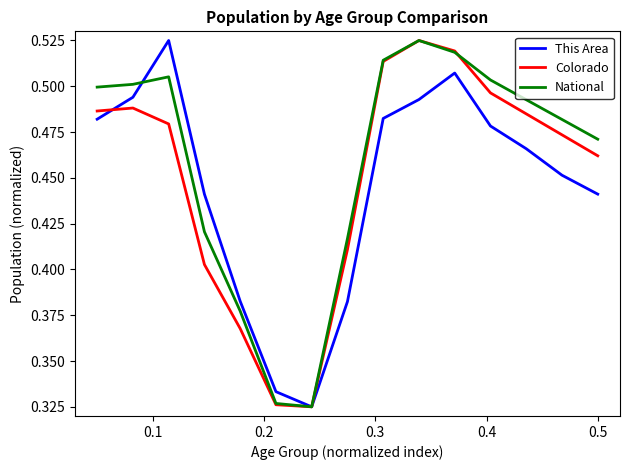

What are all the series names shown in the legend?

This Area, Colorado, National